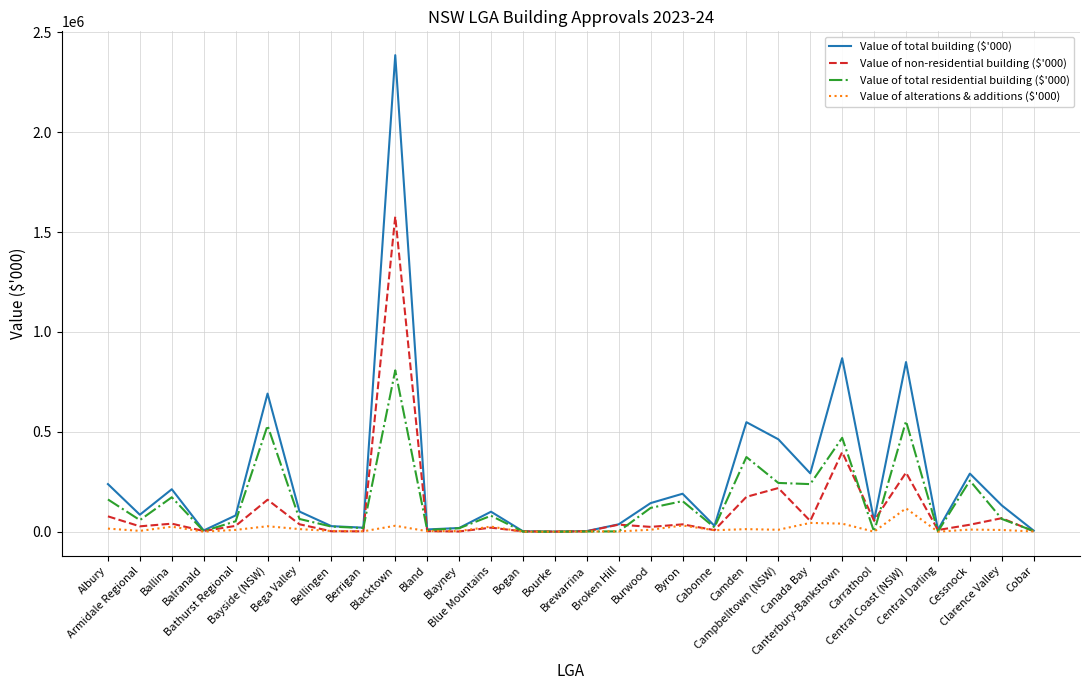

What is the greatest value displayed?

2385722.4